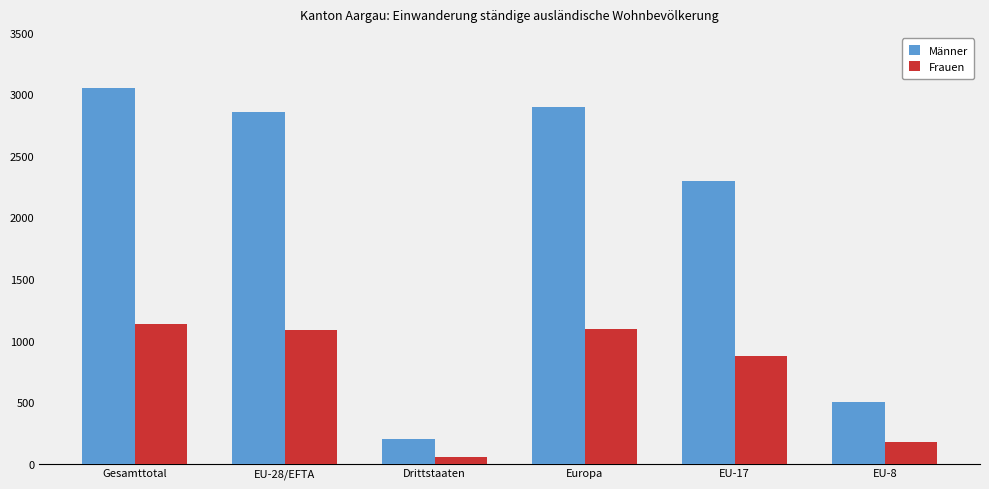

How many bars are there in each group?

2